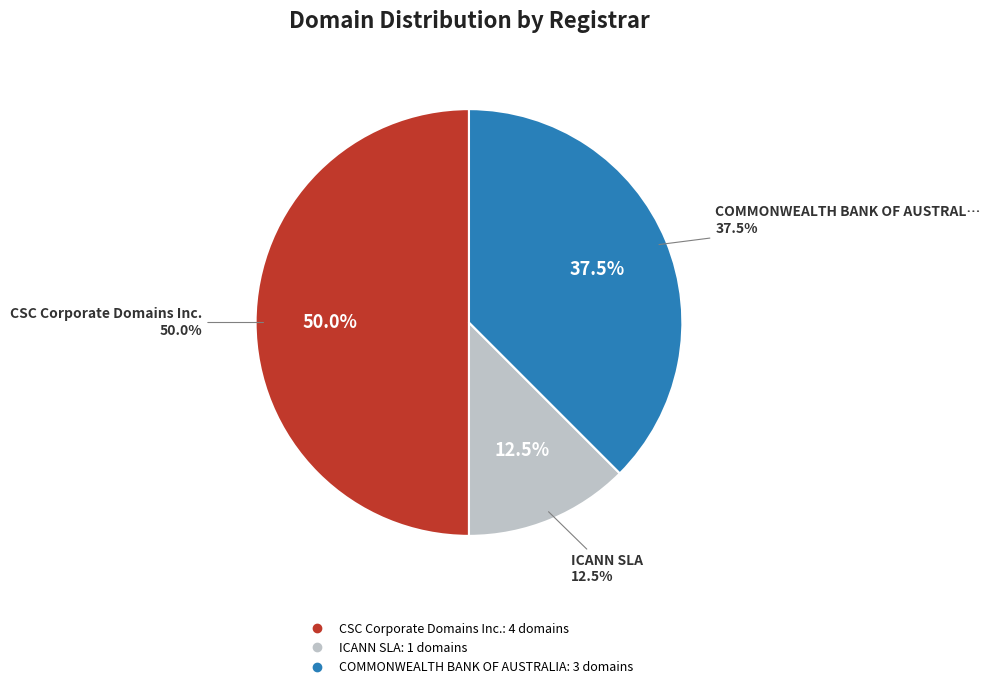

True or false: CSC Corporate Domains Inc. accounts for 63% of the total.

False